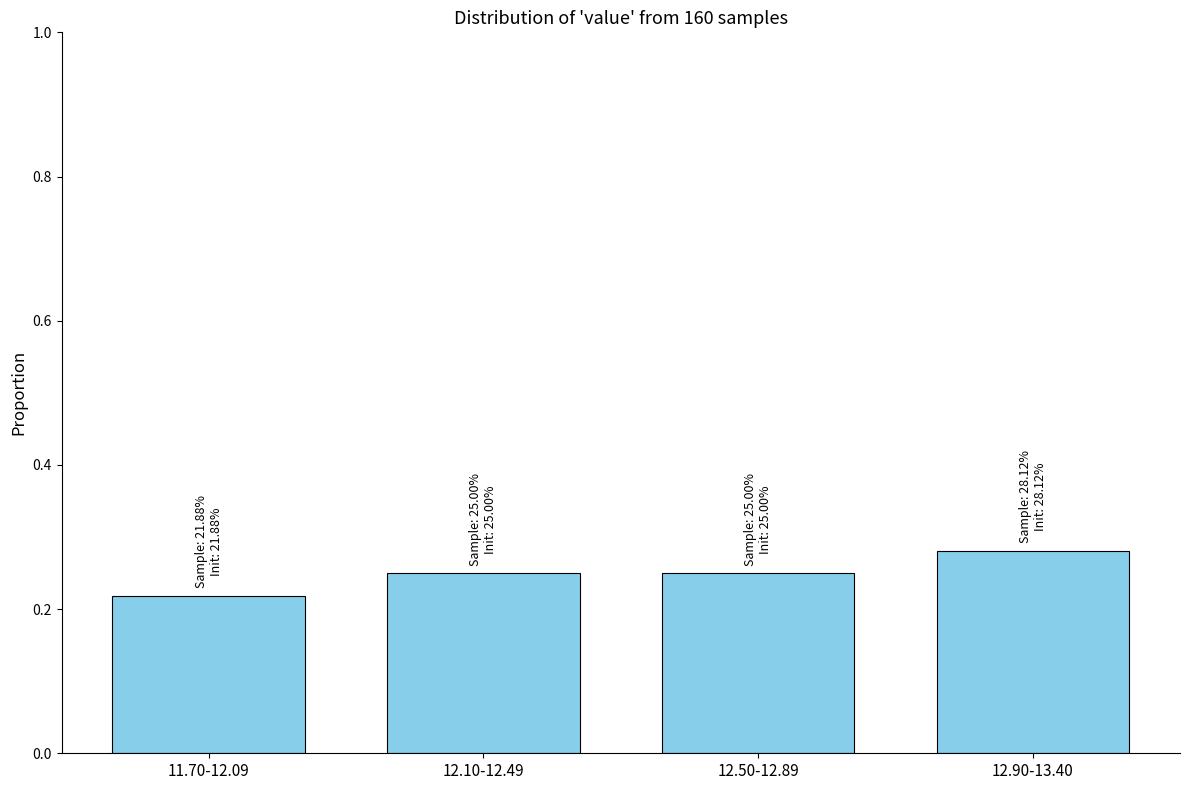

At which label is the value closest to 0?

11.70-12.09